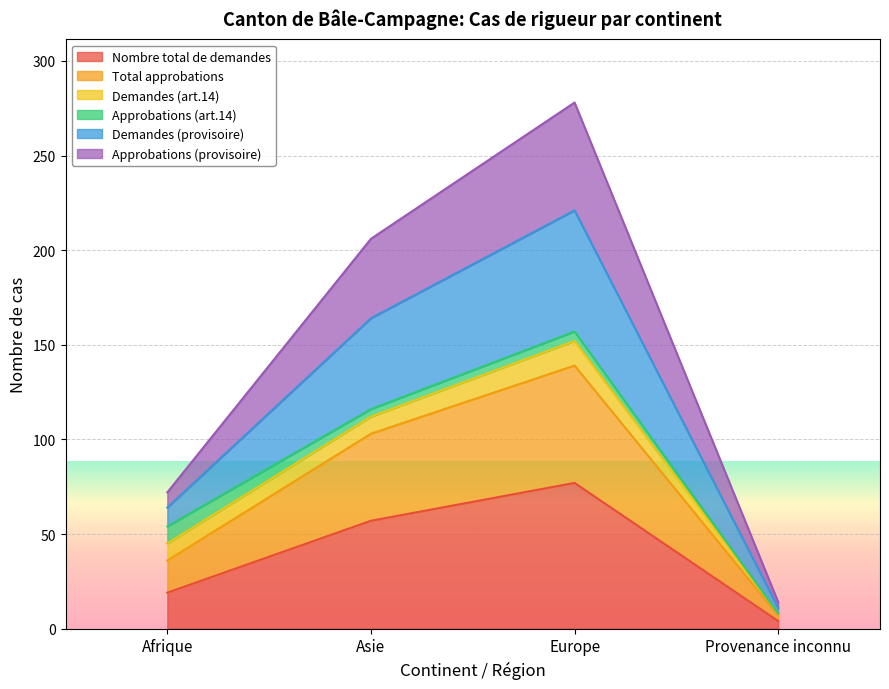

True or false: Nombre total de demandes has a value of 77 at Europe.

True